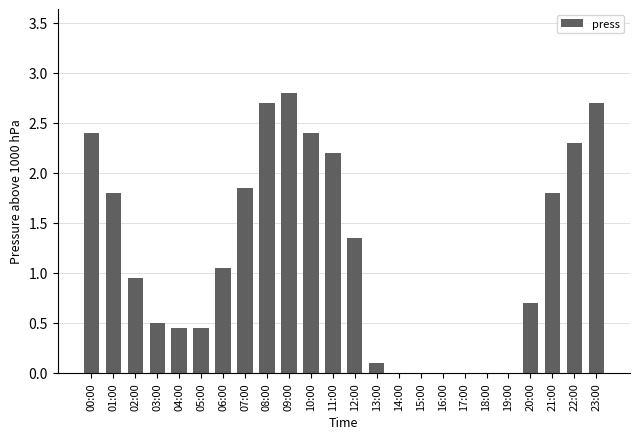

What is the sum of all values?

28.5